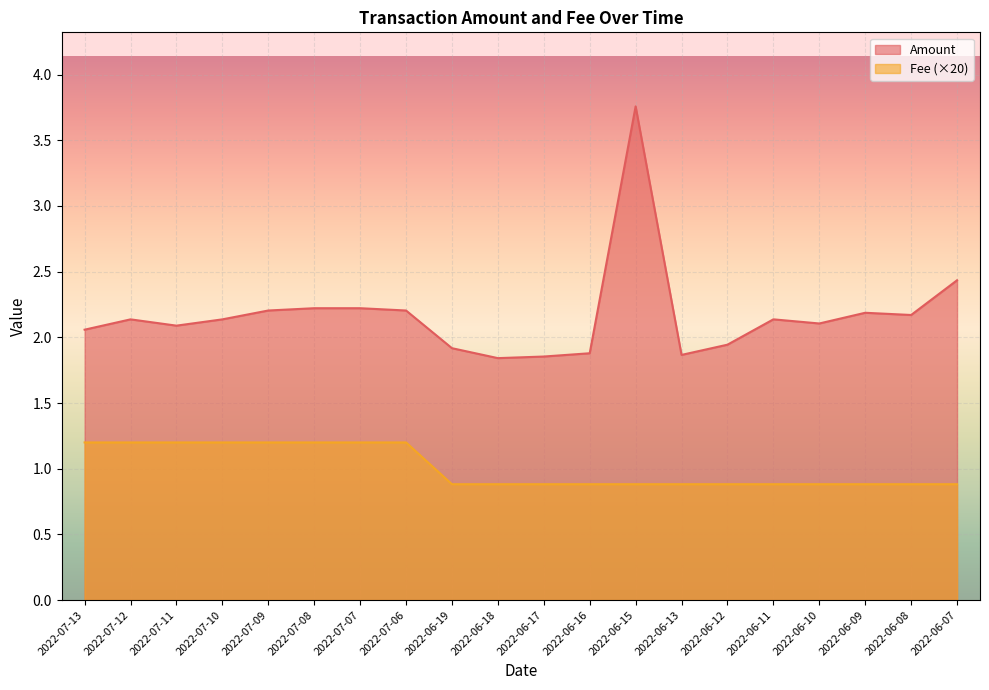

What is the average value of the Amount series?

2.2